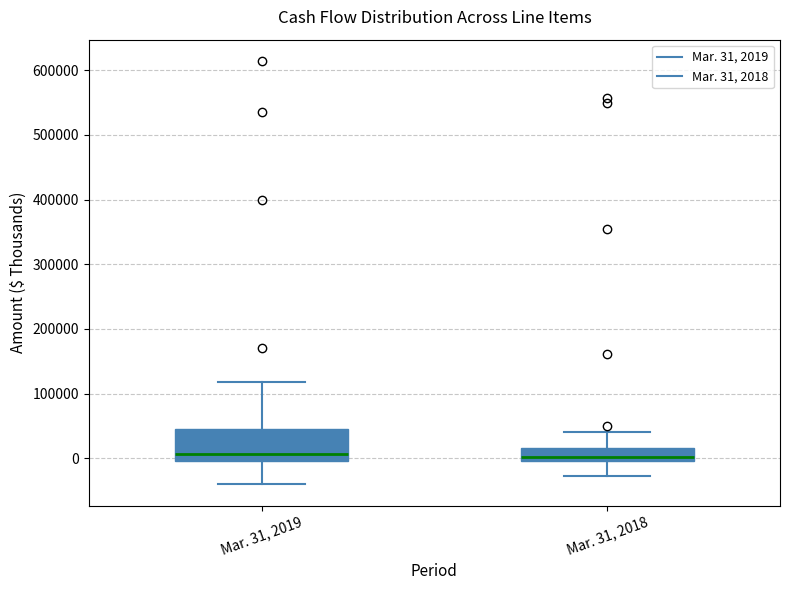

Where is the lower edge of the box for Mar. 31, 2018 on the y-axis? The values are not printed on the chart, so give them approximately, as read against the axis.

0